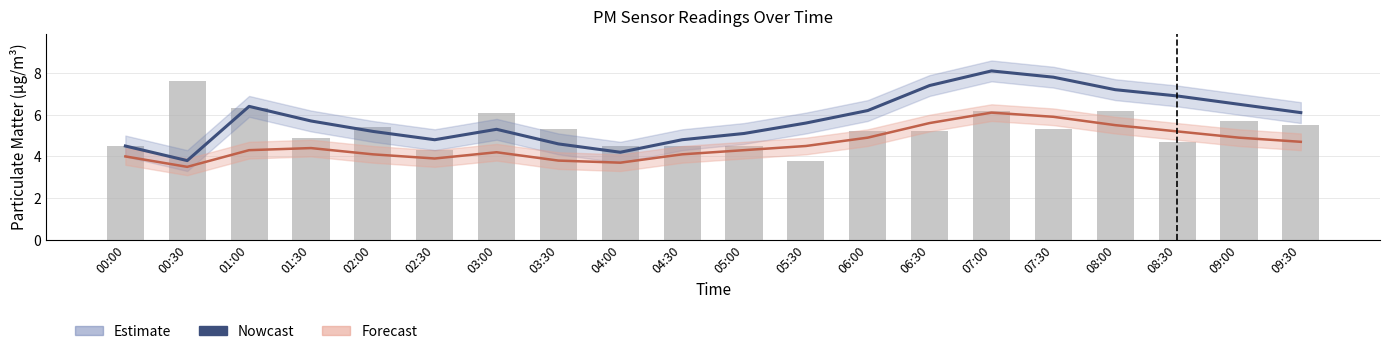

Reading left to right, what are all the values shown in this chart?

00:00=4.5	00:30=3.8	01:00=6.4	01:30=5.7	02:00=5.2	02:30=4.8	03:00=5.3	03:30=4.6	04:00=4.2	04:30=4.8	05:00=5.1	05:30=5.6	06:00=6.2	06:30=7.4	07:00=8.1	07:30=7.8	08:00=7.2	08:30=6.9	09:00=6.5	09:30=6.1